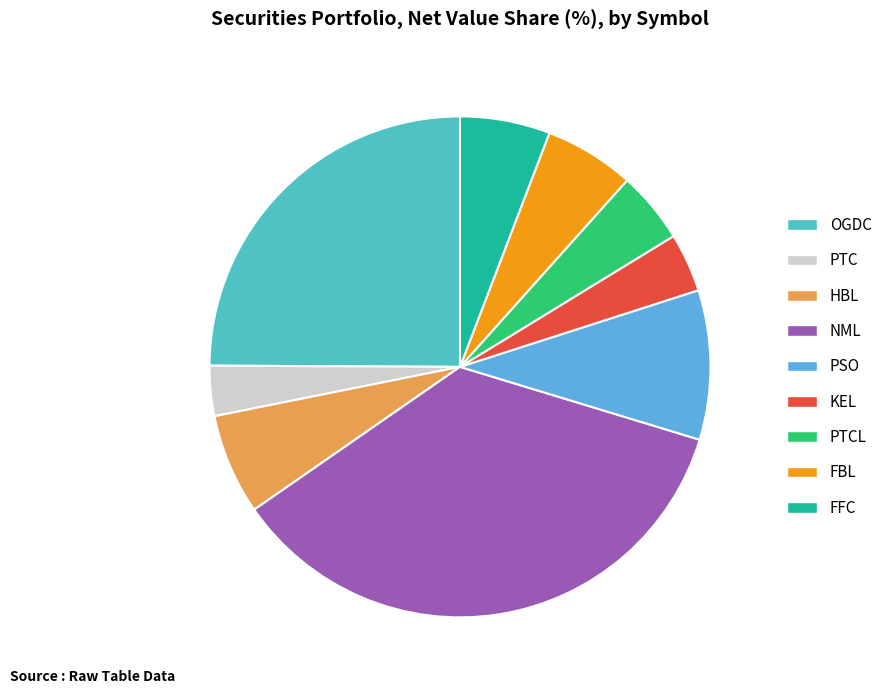

Does any single category account for the majority?

No